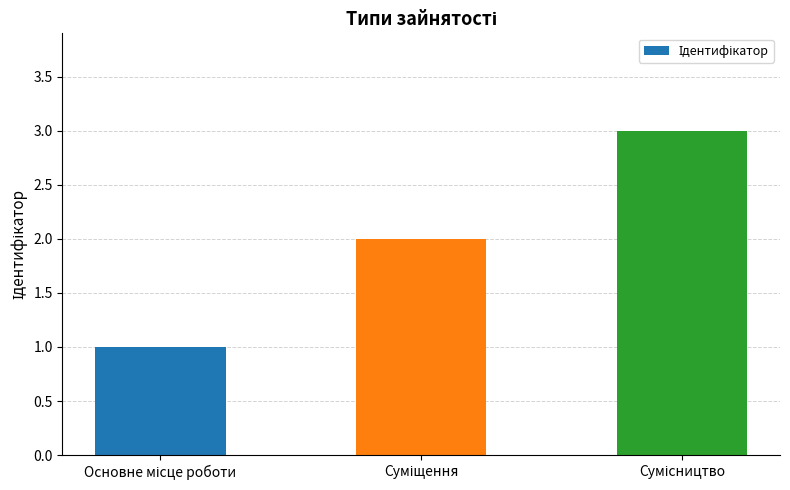

What is the minimum value shown in the chart?

1